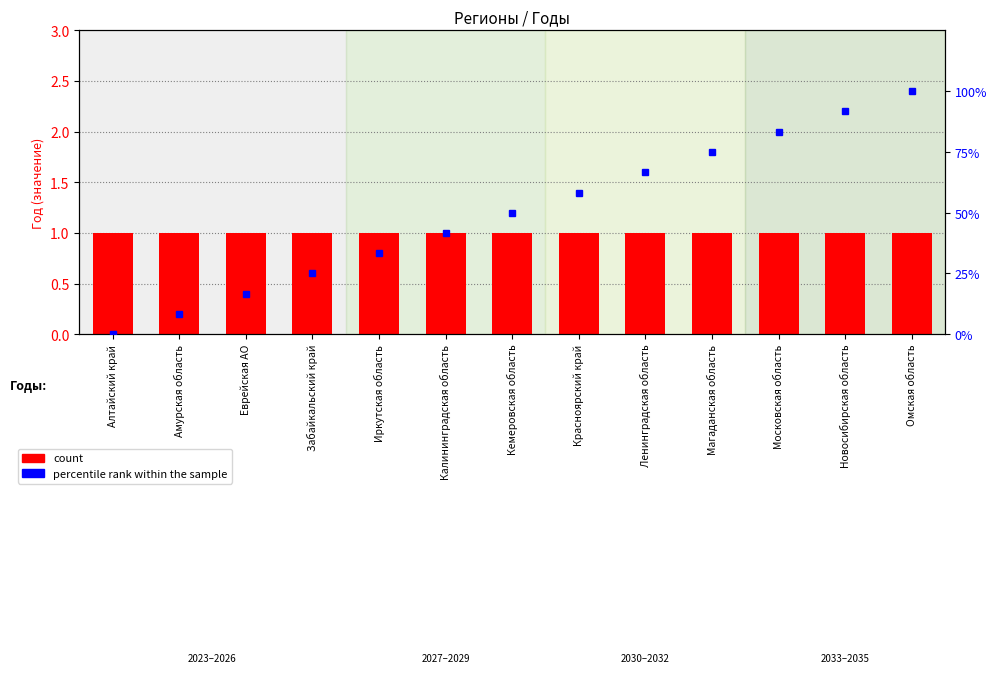

At which label does count reach its peak?

Алтайский край